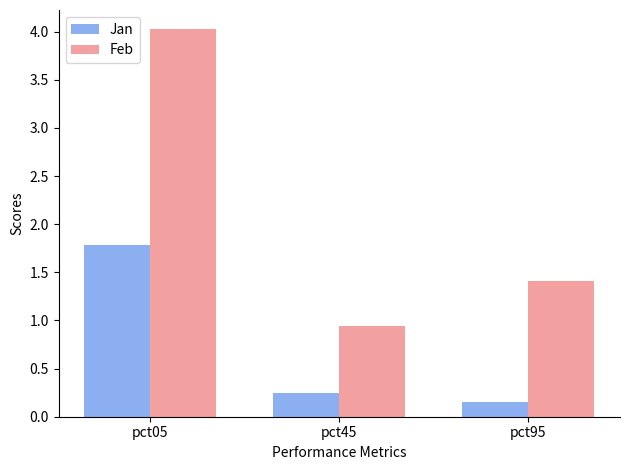

True or false: Jan has a value of 0.3 at pct95.

False